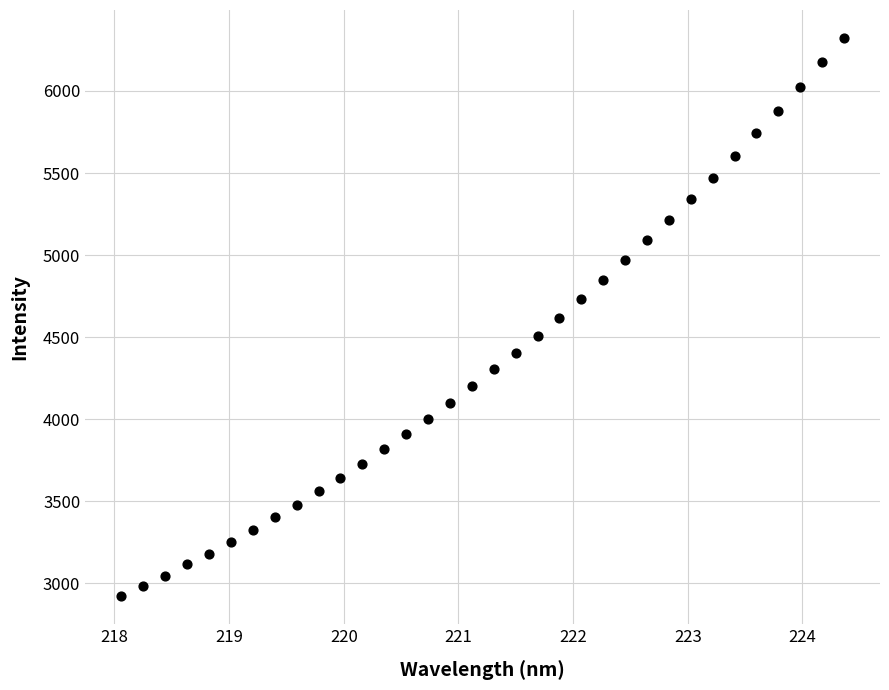

What is the range of Y values (max minus min)?

3402.1